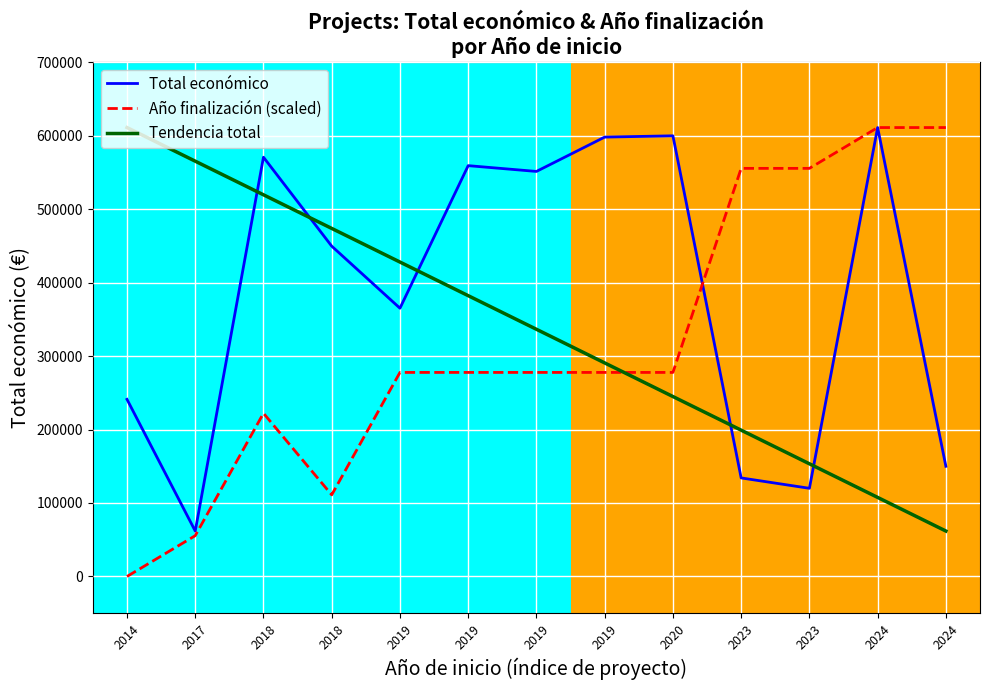

How many lines are shown in the chart?

3